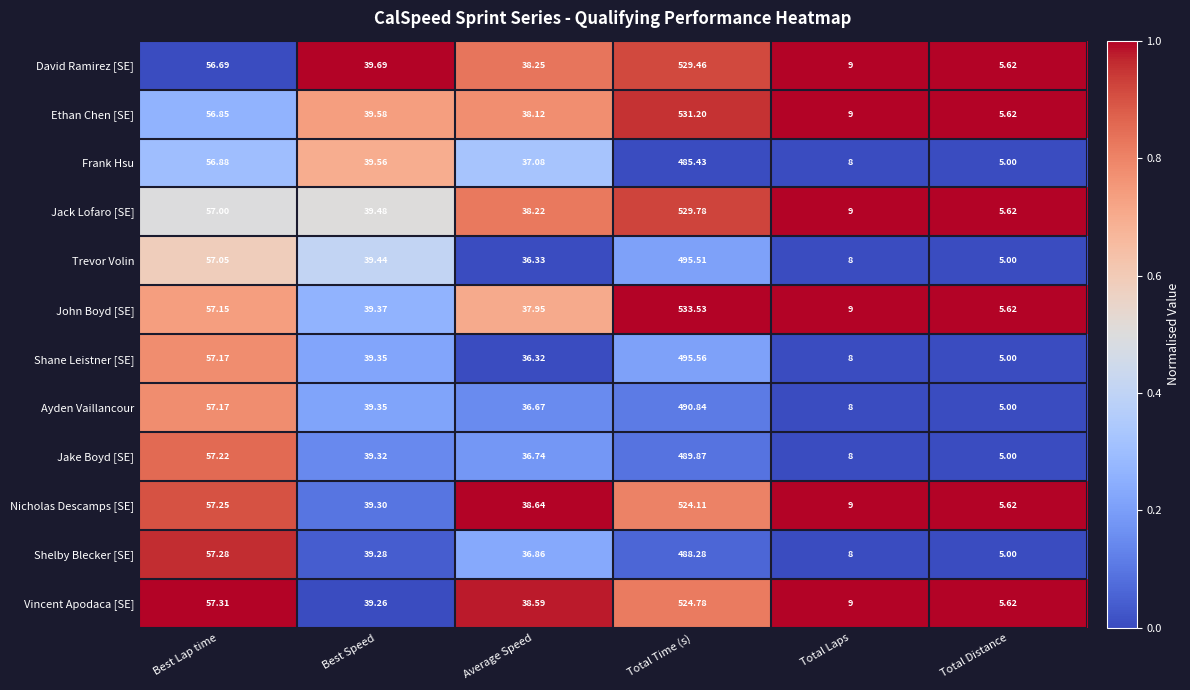

Rank the series by their maximum value, from highest to lowest.

John Boyd [SE], Ethan Chen [SE], Jack Lofaro [SE], David Ramirez [SE], Vincent Apodaca [SE], Nicholas Descamps [SE], Shane Leistner [SE], Trevor Volin, Ayden Vaillancour, Jake Boyd [SE], Shelby Blecker [SE], Frank Hsu